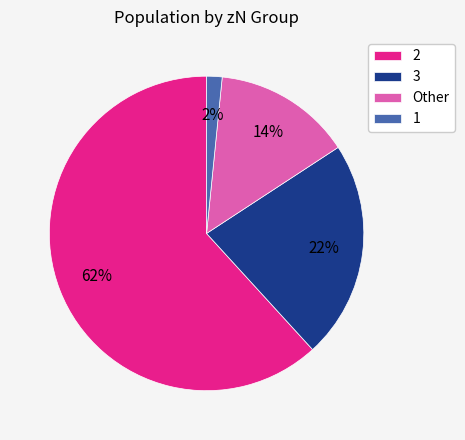

Rank the categories by value from lowest to highest.

1, Other, 3, 2